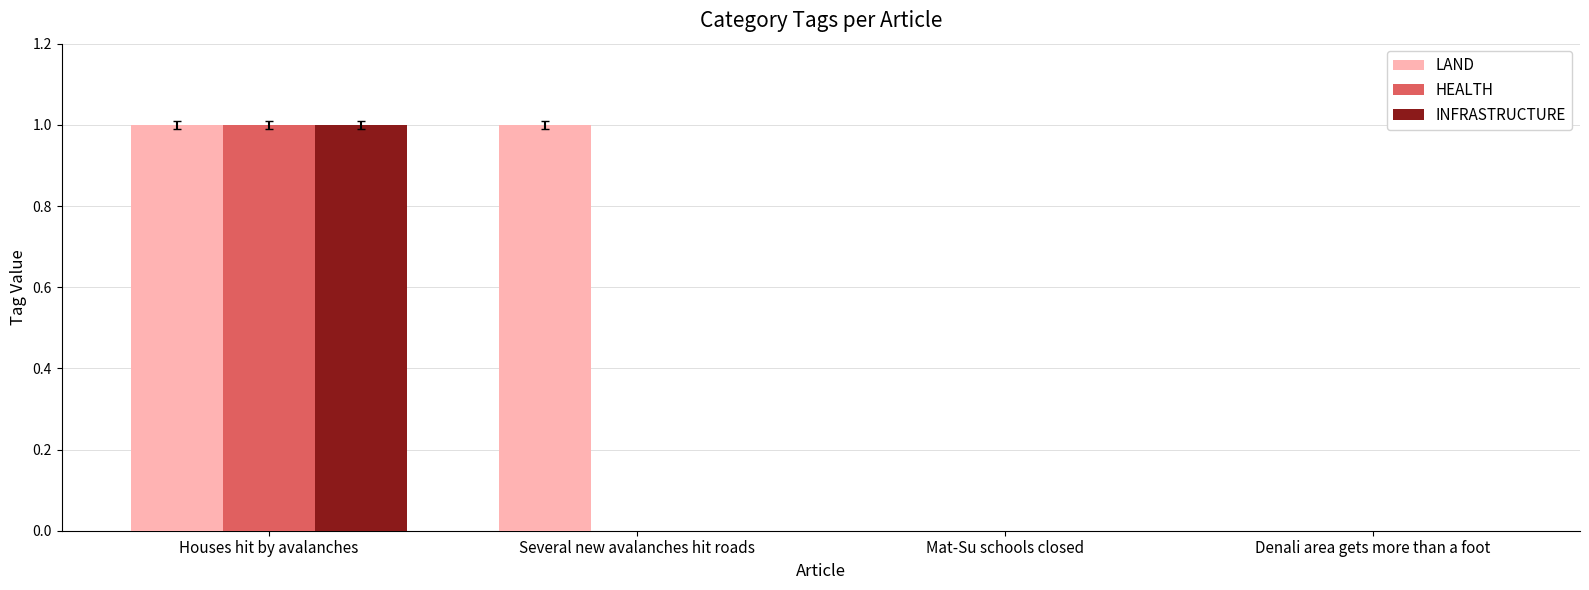

What is the highest value of the LAND series?

1